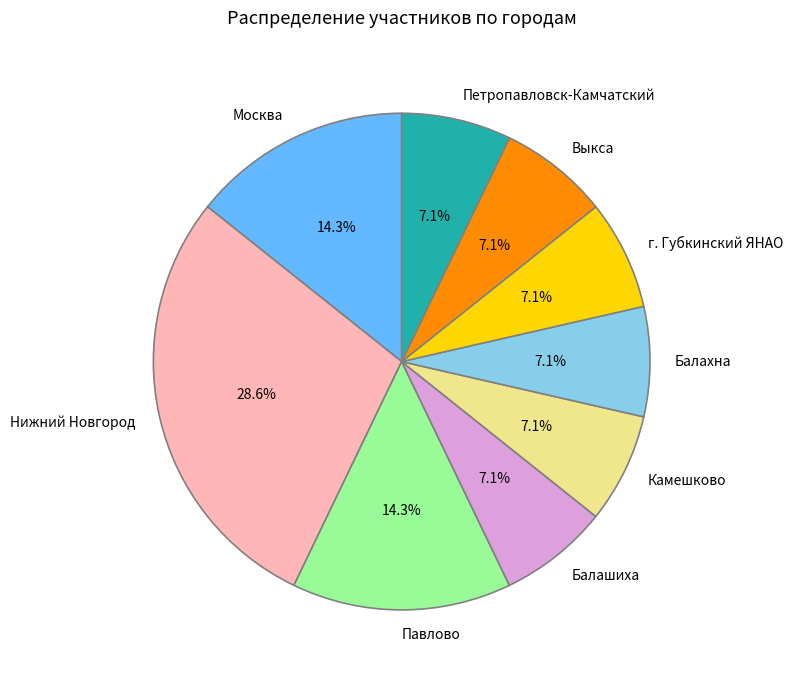

To the nearest percent, what portion does Выкса represent?

7%